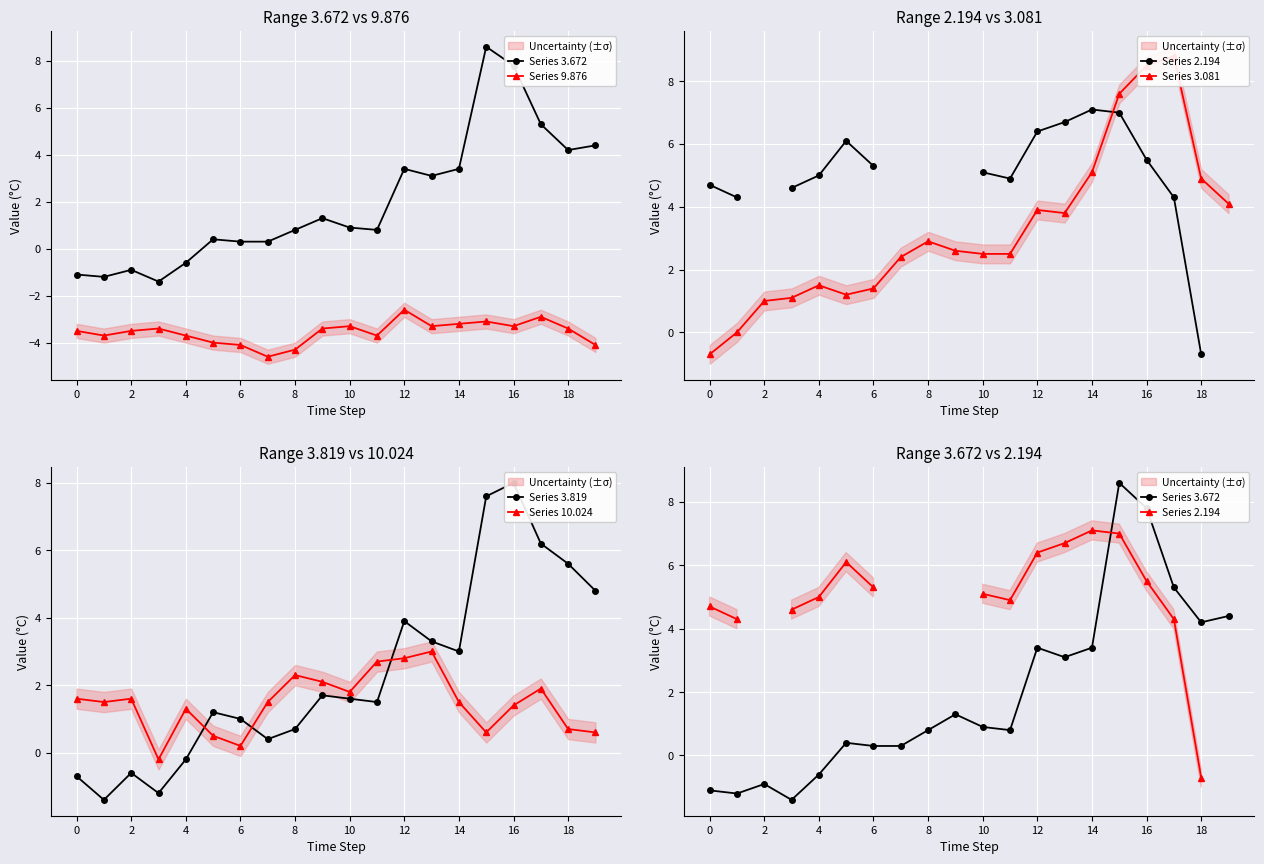

What are all the series names shown in the legend?

Series 3.672, Series 9.876, Series 2.194, Series 3.081, Series 3.819, Series 10.024